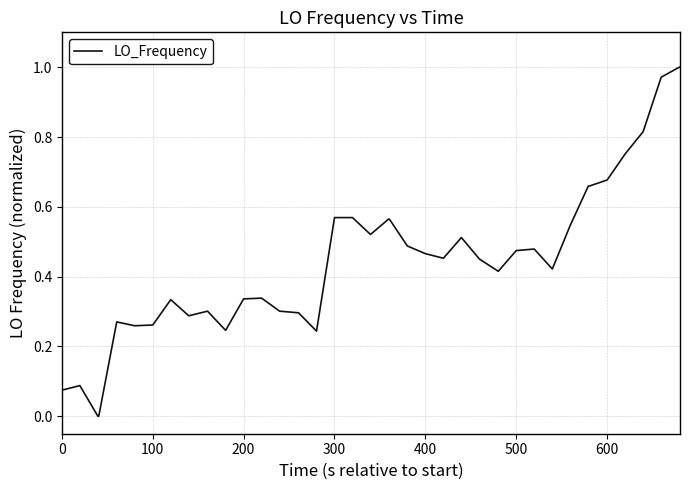

True or false: there are more than 2 points higher than both neighbors.

True